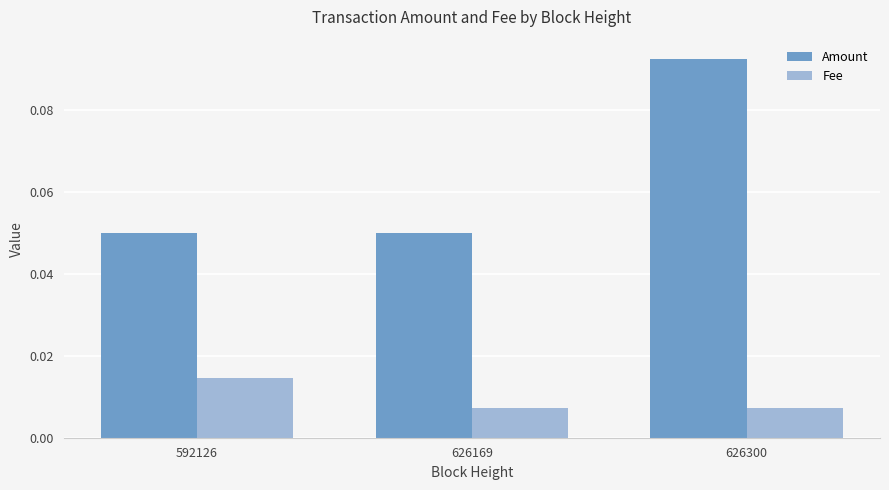

Rank the series by their maximum value, from highest to lowest.

Amount, Fee